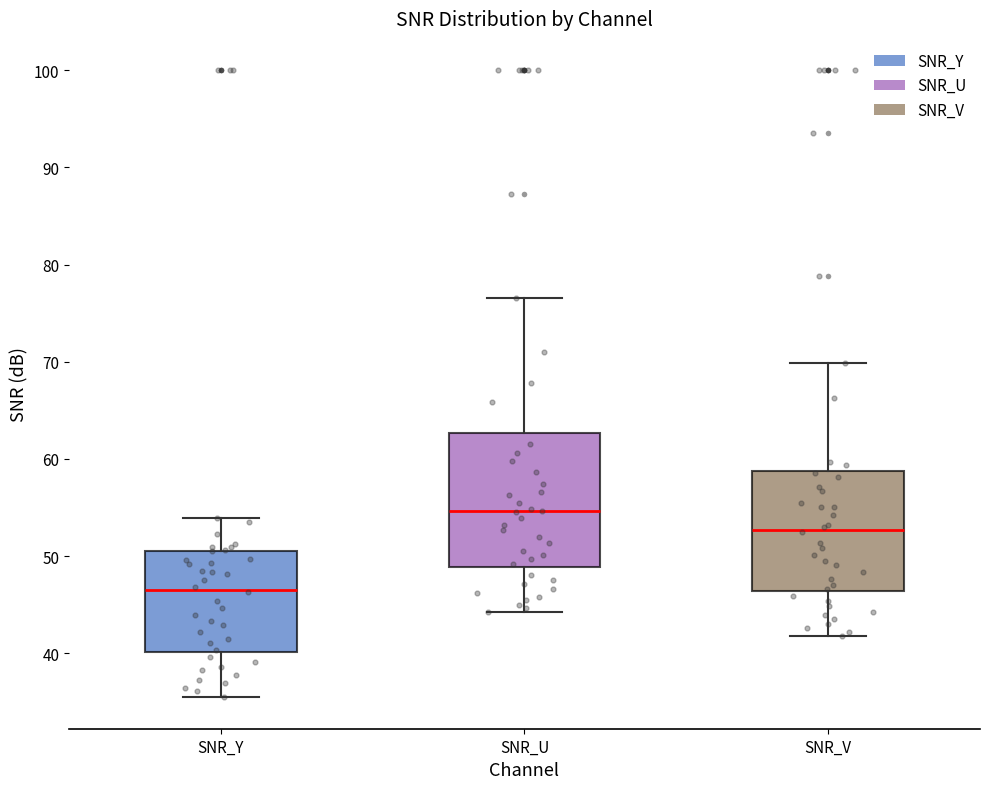

Reading left to right, read every box against the y-axis: the position of its median line, the range the box covers, and the ends of its whiskers. The values are not printed on the chart, so give them approximately, as read against the axis.

SNR_Y: median 47, box 40 to 51, whiskers 35 to 54
SNR_U: median 55, box 49 to 63, whiskers 44 to 77
SNR_V: median 53, box 46 to 59, whiskers 42 to 70